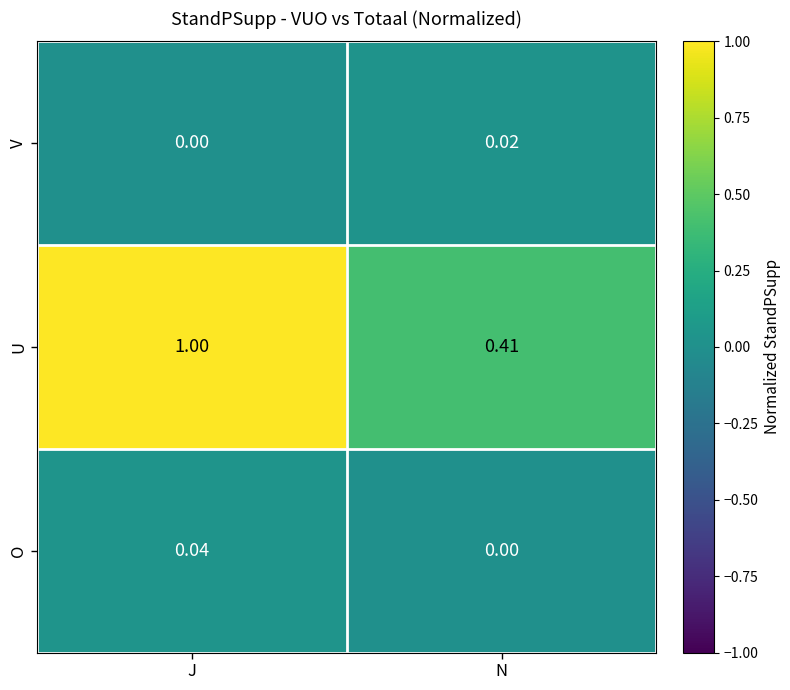

Between J and N, which series saw the biggest shift?

U